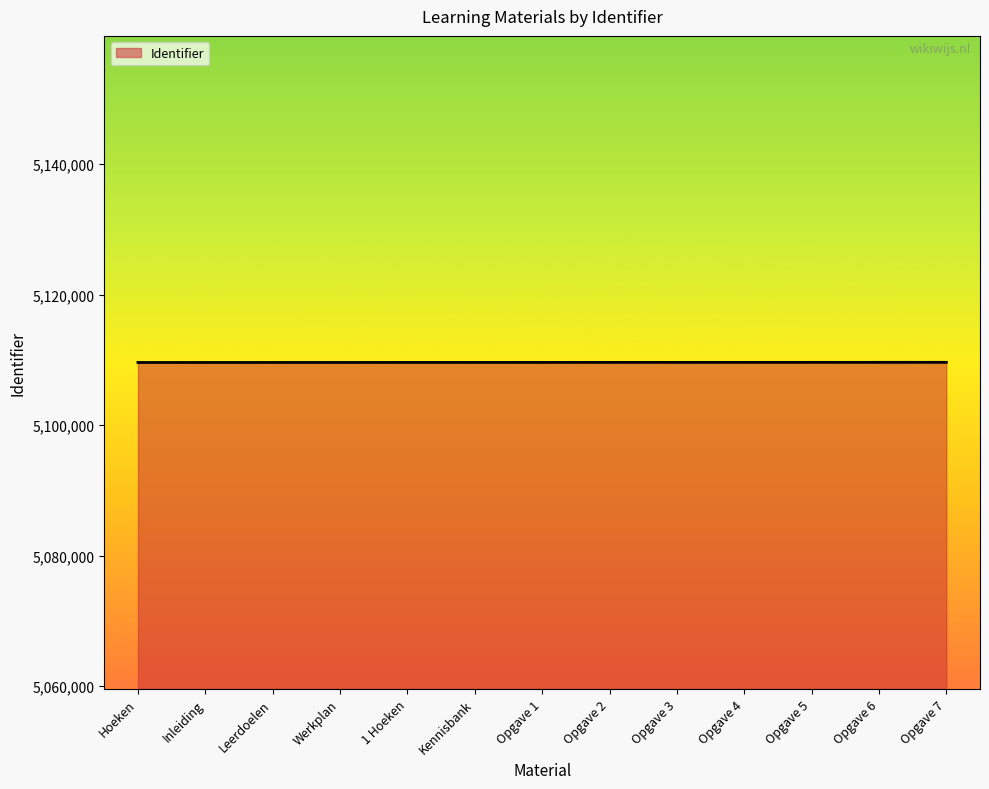

Approximately how many times larger is the value at Opgave 7 compared to Opgave 3?

1.0